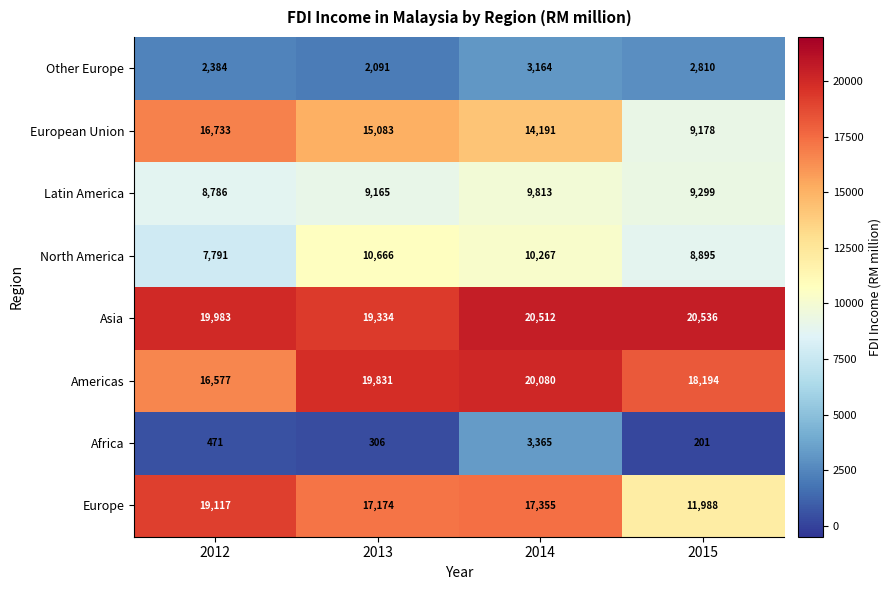

What is the highest value of the Americas series?

20080